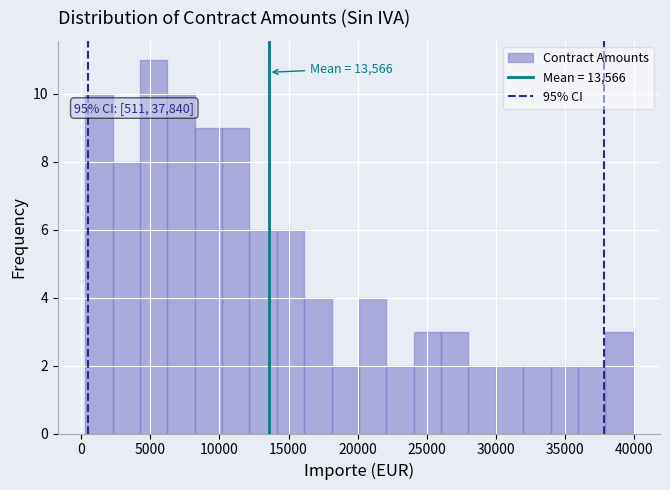

Around what value on the x-axis is the tallest bar? Give the approximate position of its centre, as read against the axis.

5000